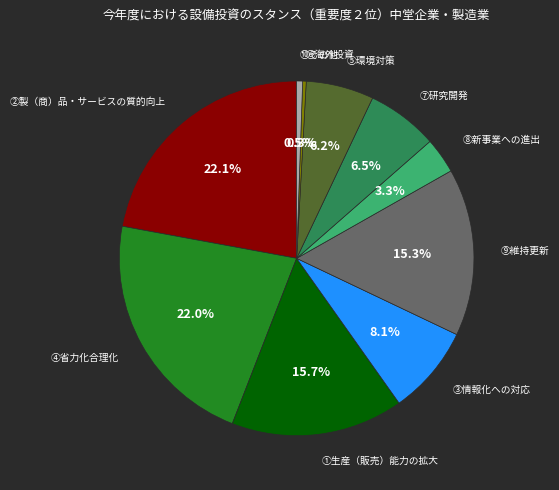

Is there a majority slice in this chart?

No